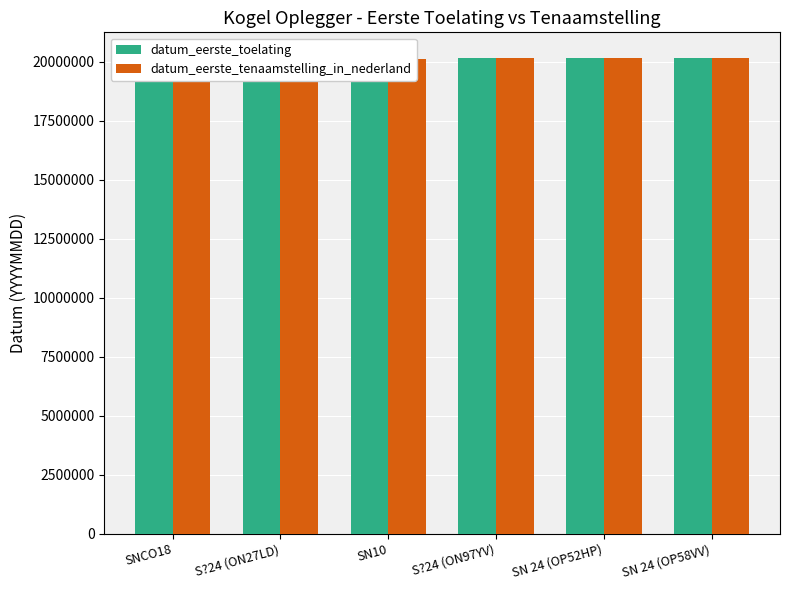

List the labels in order of datum_eerste_toelating value, smallest first.

S?24 (ON27LD), SN10, S?24 (ON97YV), SN 24 (OP52HP), SN 24 (OP58VV), SNCO18